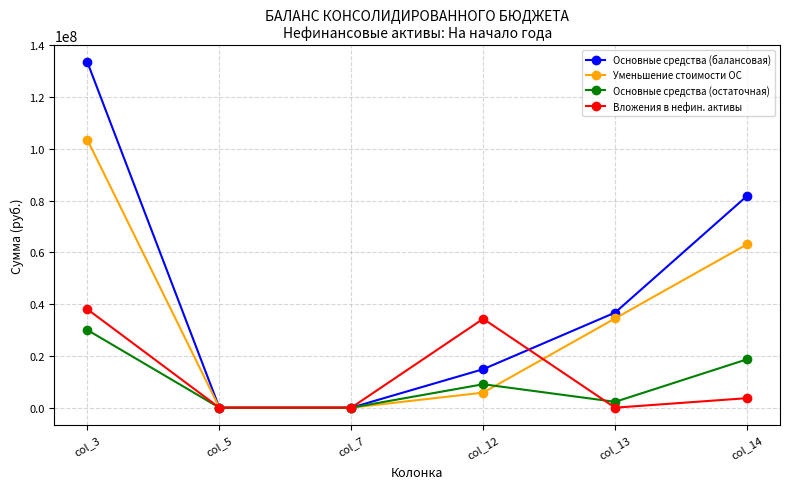

The value of Основные средства (балансовая) at col_5 is 0.0. True or false?

True